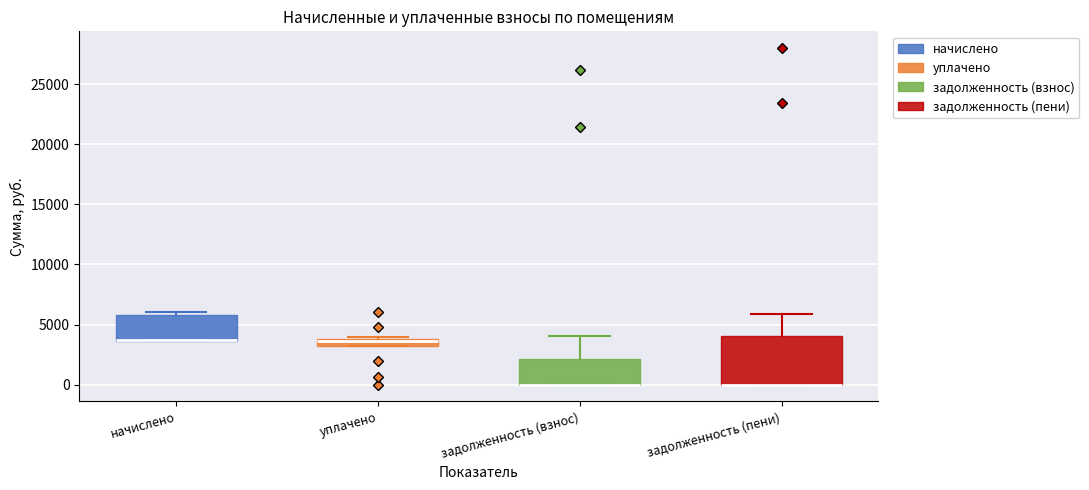

Comparing the boxes themselves (not the whiskers), which one is the tallest?

задолженность (пени)